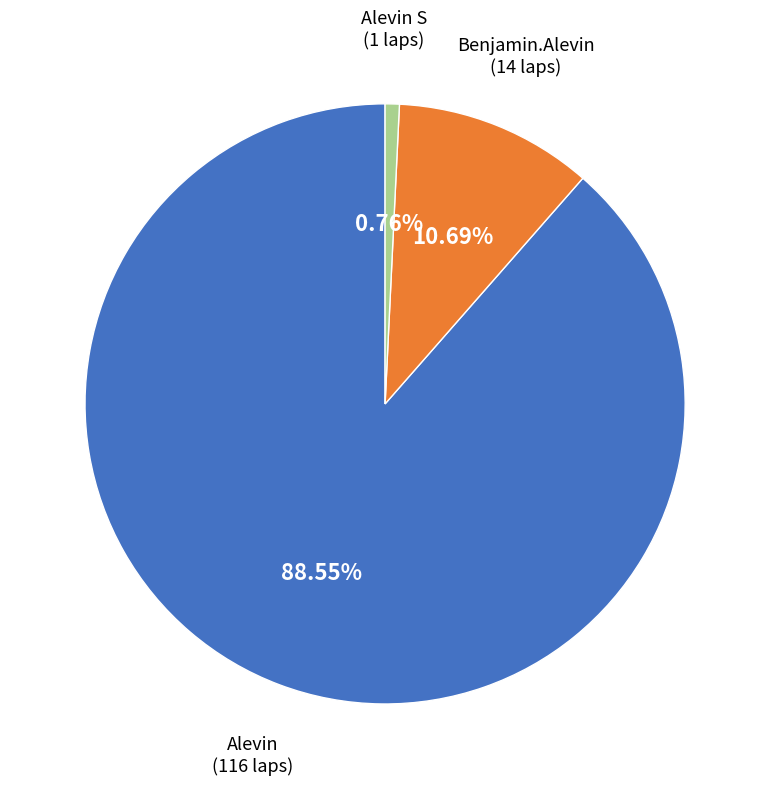

How many segments does this pie chart have?

3